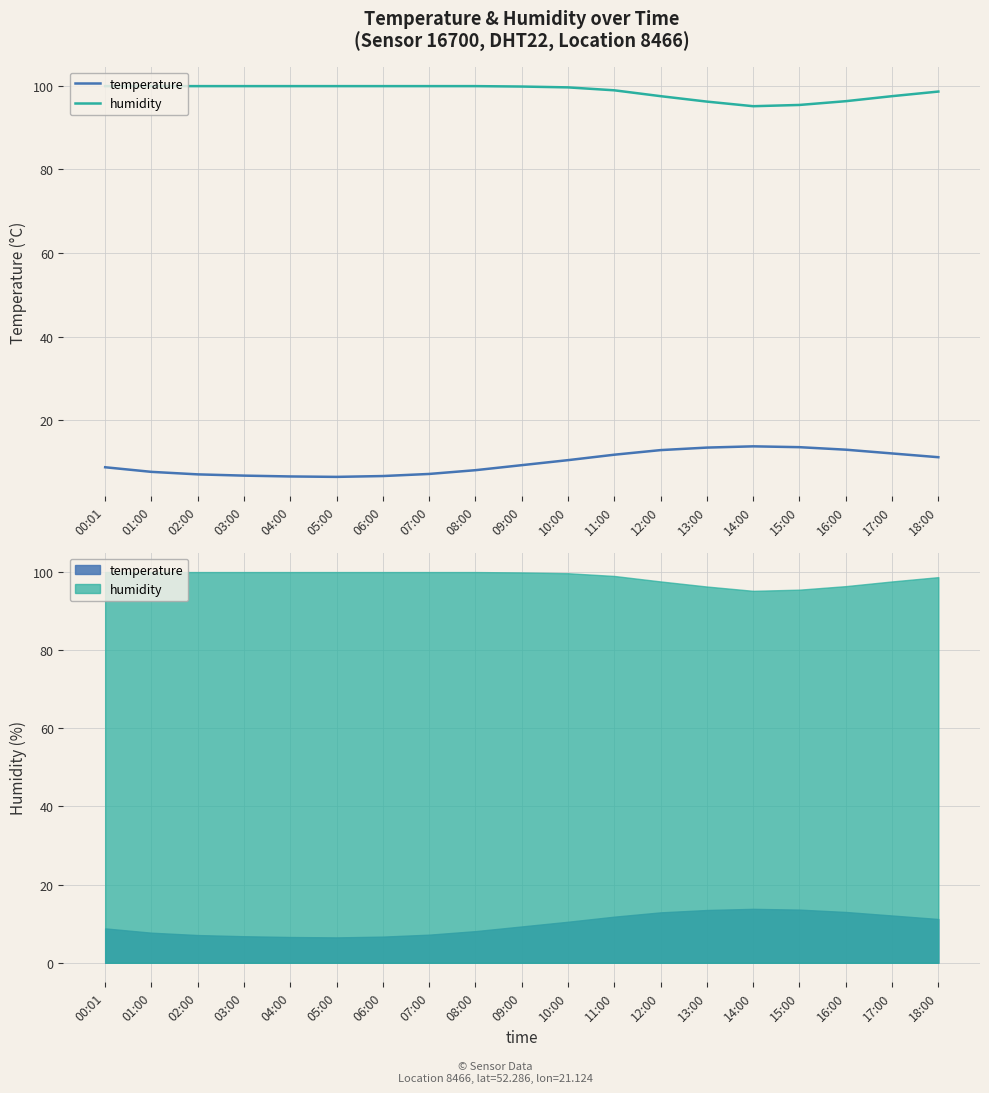

How many distinct data groups are displayed?

2